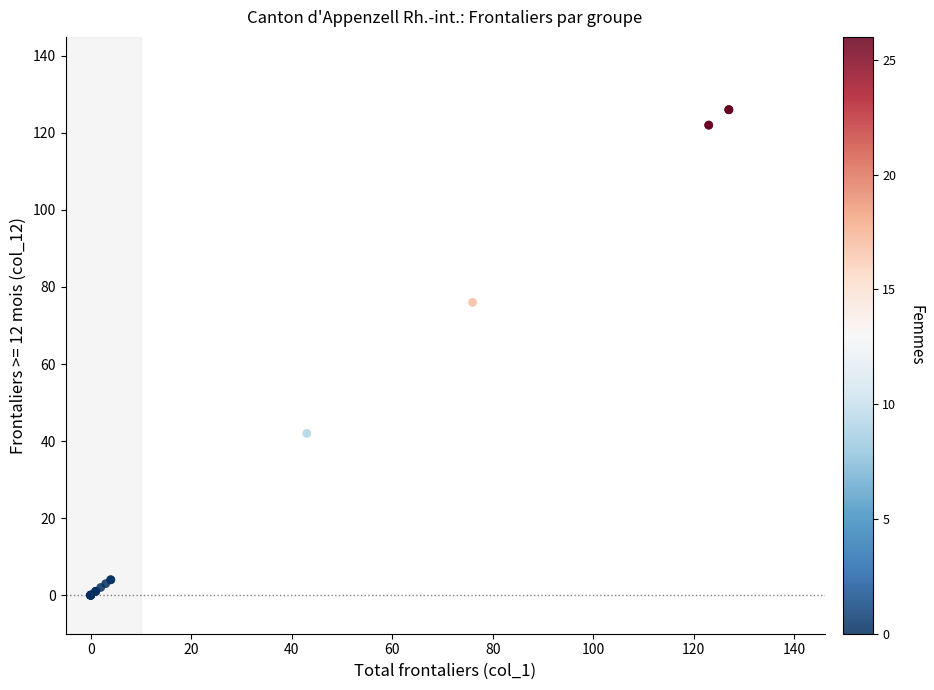

What Y value in the scatter plot is closest to 63?

76